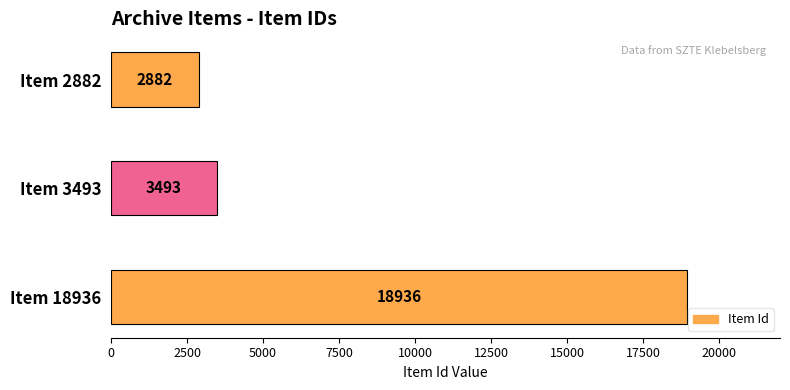

The value at Item 3493 is 6273. True or false?

False